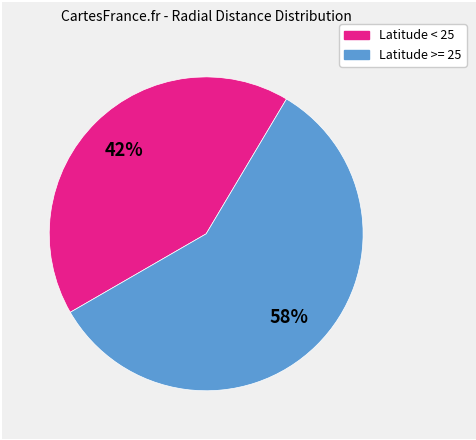

How many segments does this pie chart have?

2